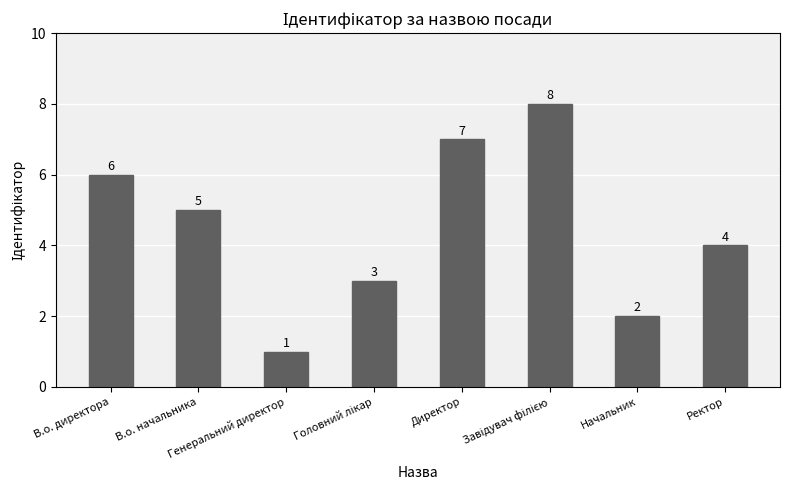

Are the bars horizontal?

No